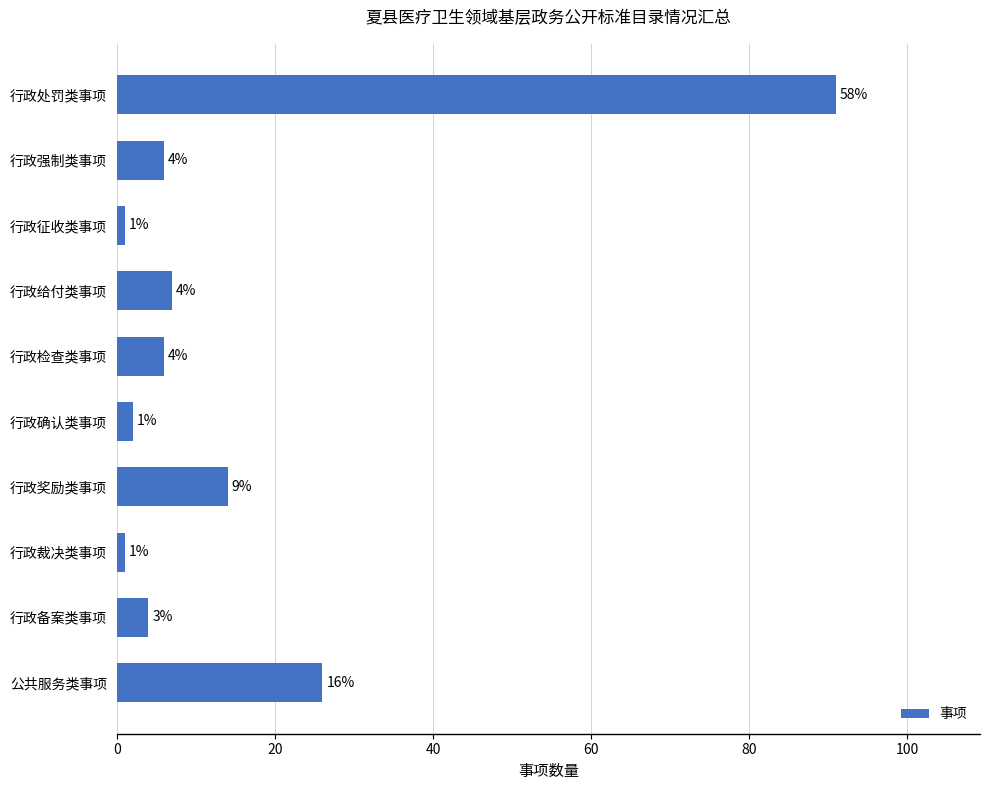

The value at 行政检查类事项 is 6. True or false?

True